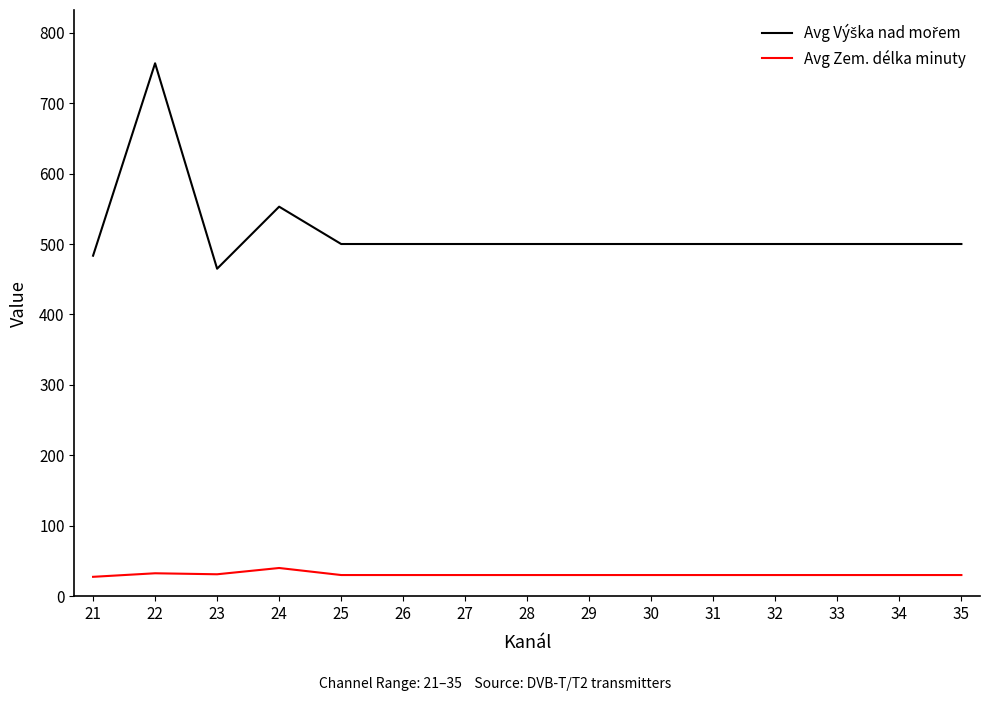

What is the total value across all series at 27?

530.0